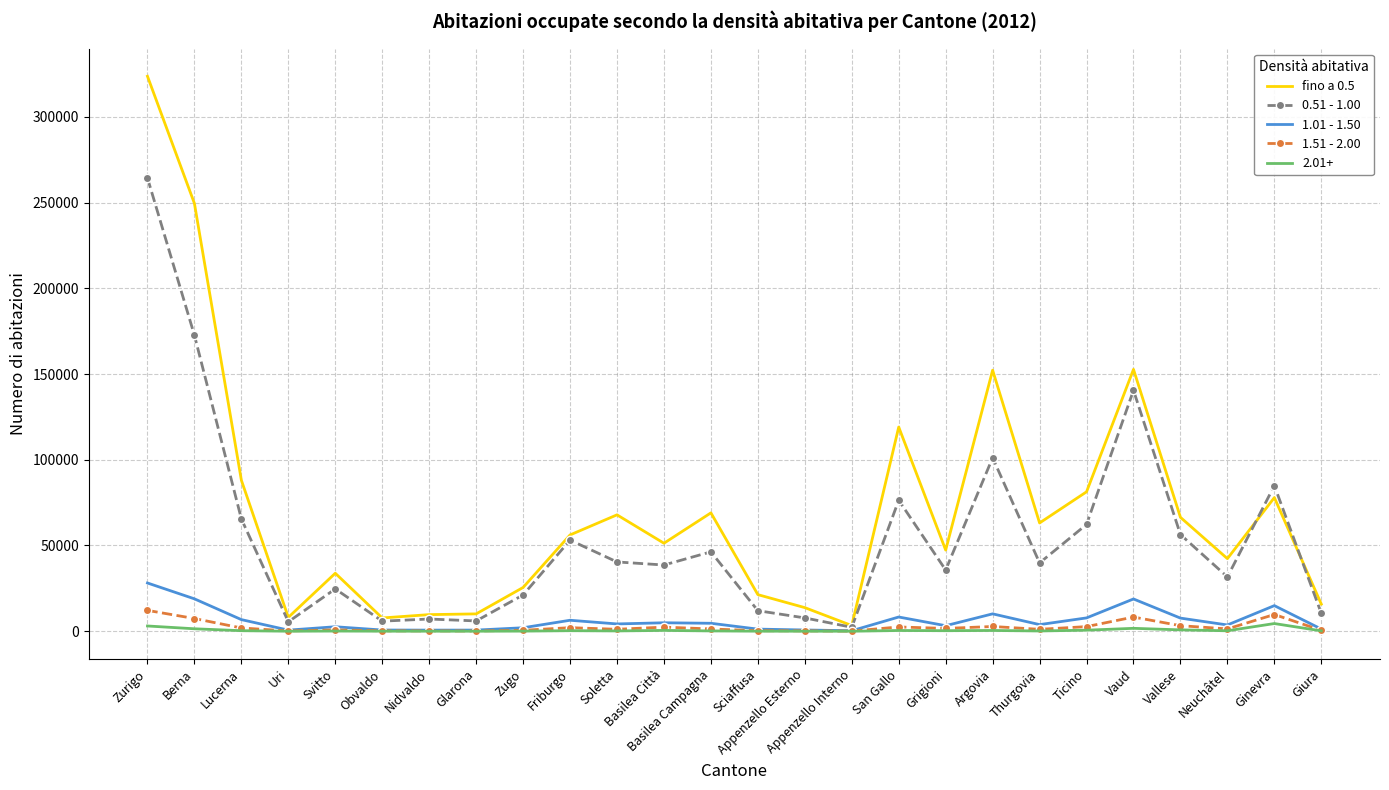

Which series has the widest spread of values?

fino a 0.5